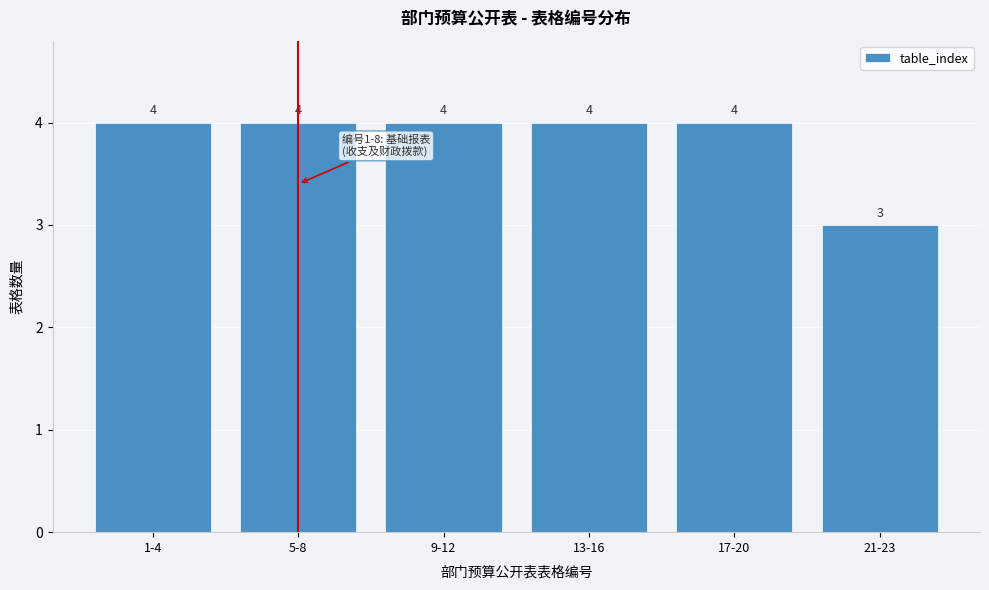

Reading left to right, transcribe all the data shown in this chart.

1-4=4	5-8=4	9-12=4	13-16=4	17-20=4	21-23=3